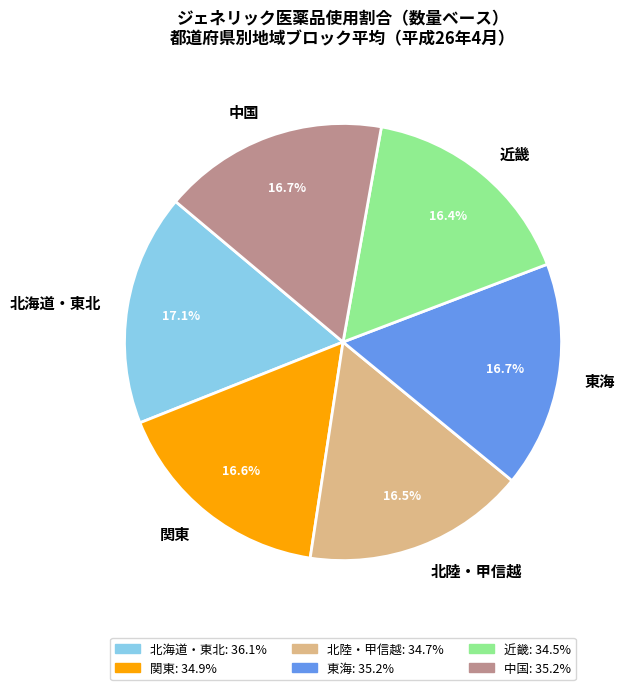

Approximately how many times larger is the value at 北陸・甲信越 compared to 東海?

1.0